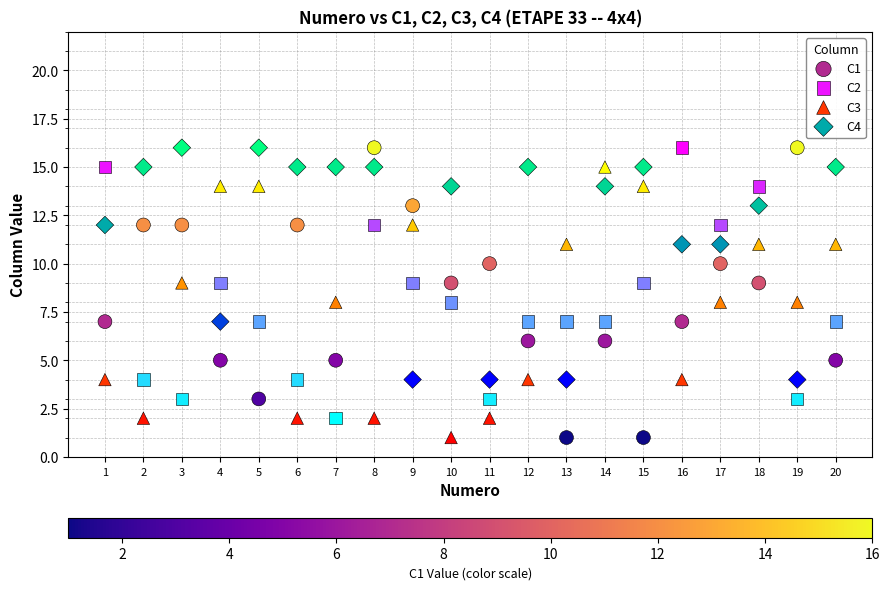

What are all the series names shown in the legend?

C1, C2, C3, C4